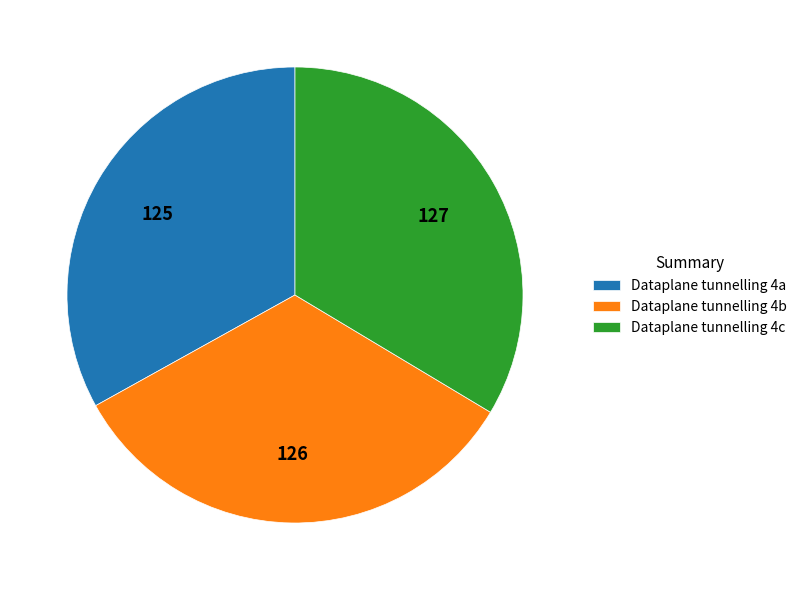

How many slices are in this pie chart?

3